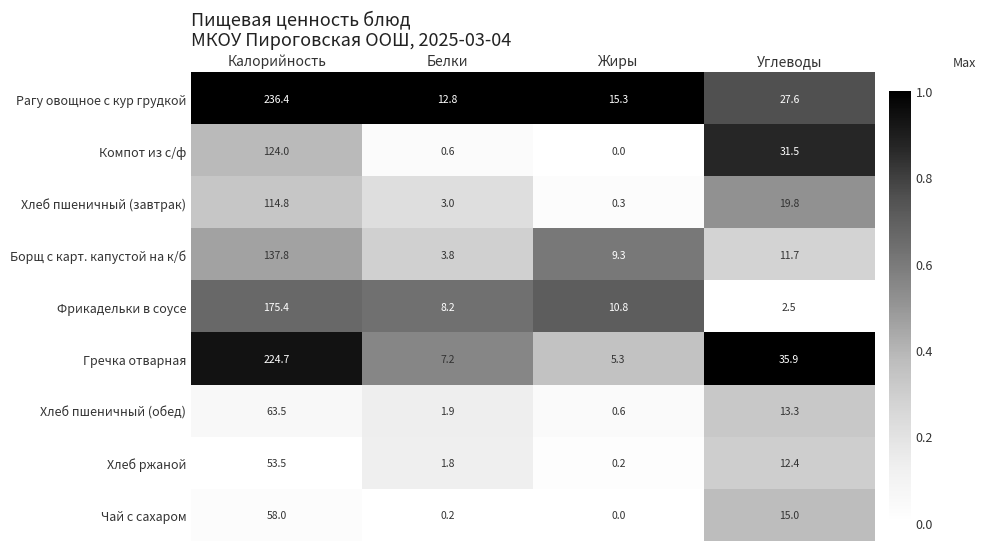

Is it true that Хлеб пшеничный (обед) equals 1.0 at Жиры?

False